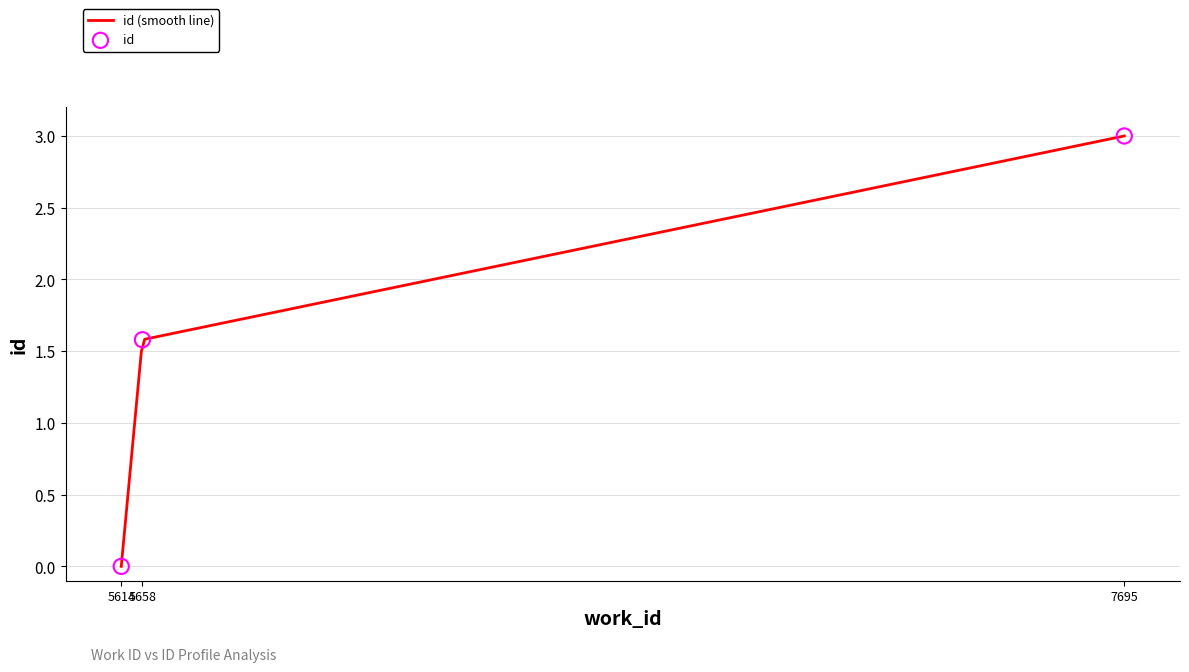

What is the ratio of the value at 5658 to the value at 7695?

0.5